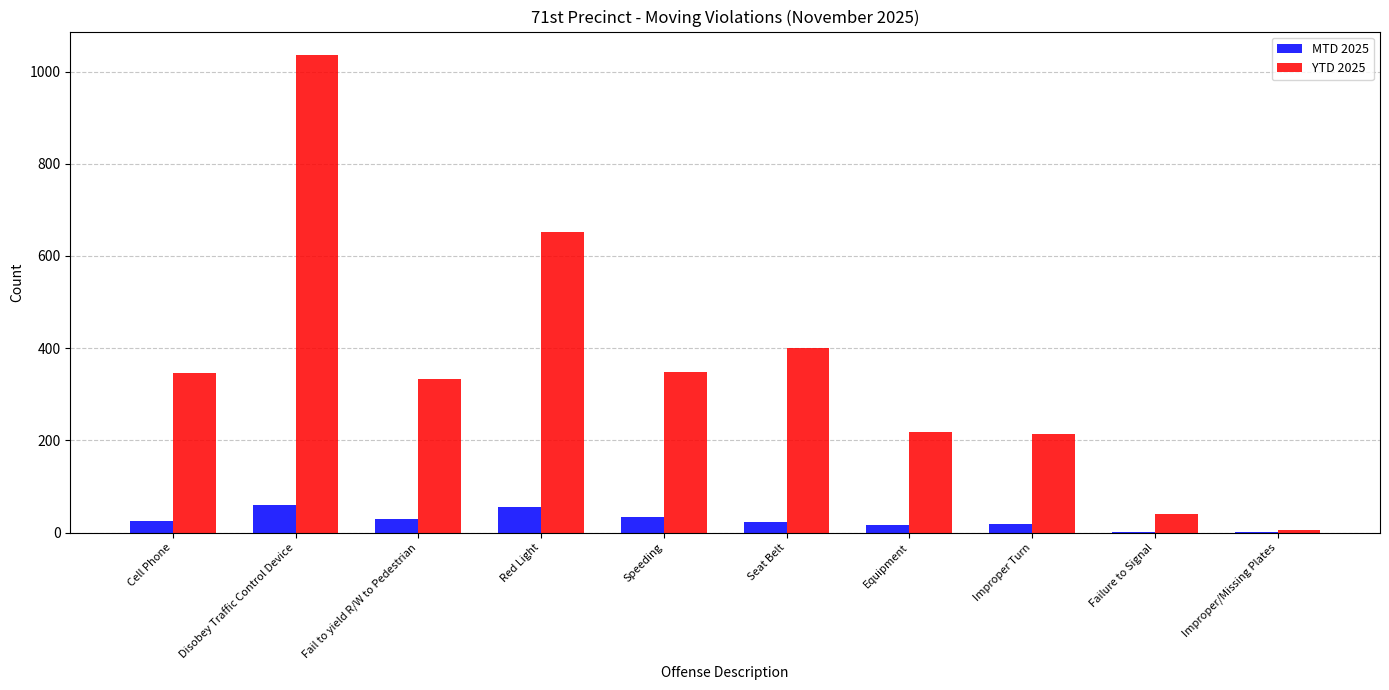

Is the value of MTD 2025 at Fail to yield R/W to Pedestrian greater than the value of YTD 2025 at Disobey Traffic Control Device?

No